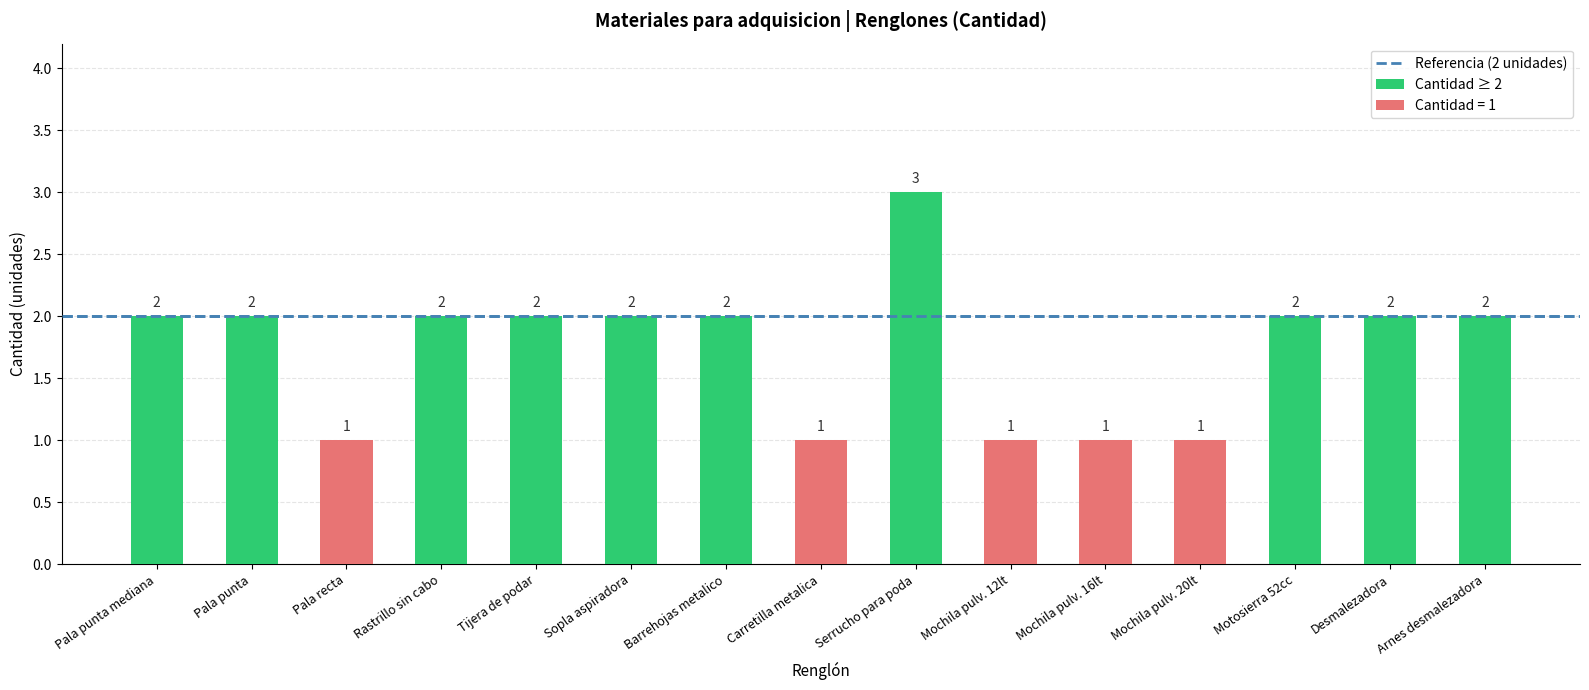

Reading left to right, transcribe all the data shown in this chart.

2	2	1	2	2	2	2	1	3	1	1	1	2	2	2